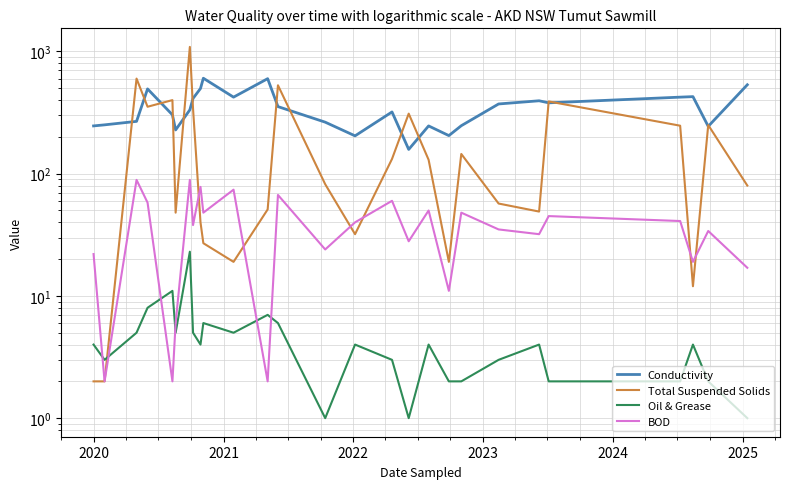

How many intersections are there between Oil & Grease and BOD?

6